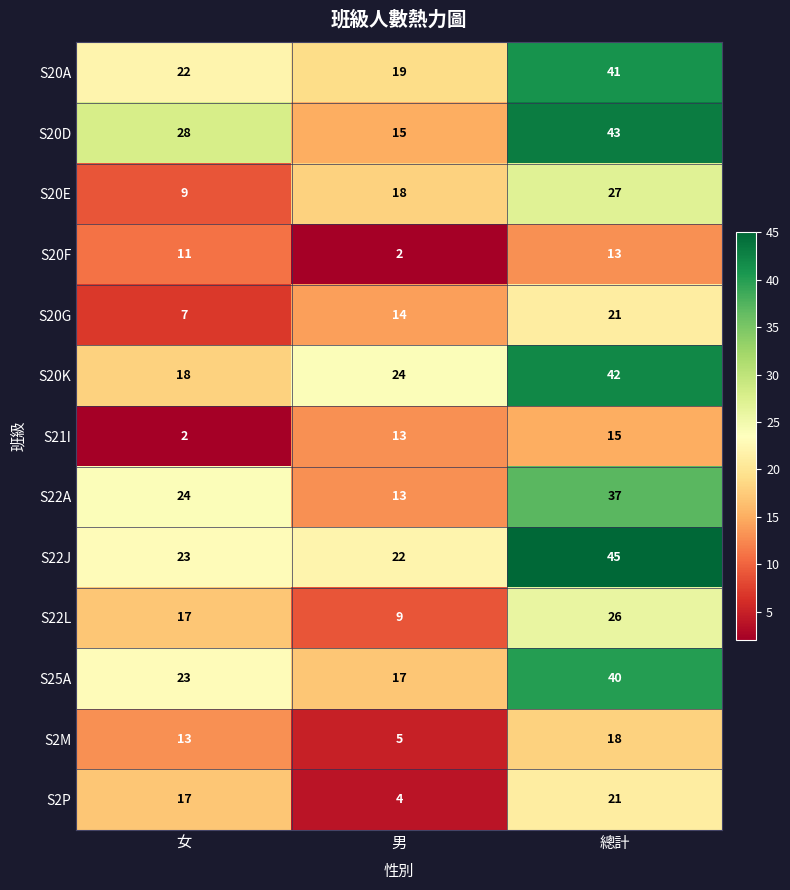

How many distinct data groups are displayed?

13